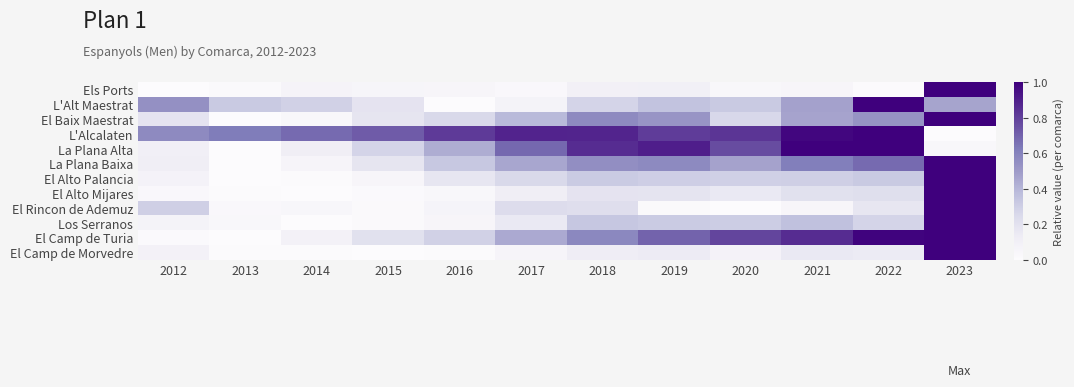

Reading left to right, what are all the values shown in this chart?

Els Ports: 2012=0.0	2013=0.0	2014=0.1	2015=0.1	2016=0.0	2017=0.0	2018=0.1	2019=0.1	2020=0.0	2021=0.0	2022=0.0	2023=1.0
L'Alt Maestrat: 2012=0.5	2013=0.3	2014=0.3	2015=0.2	2016=0.0	2017=0.1	2018=0.3	2019=0.3	2020=0.3	2021=0.5	2022=1.0	2023=0.5
El Baix Maestrat: 2012=0.2	2013=0.0	2014=0.0	2015=0.2	2016=0.3	2017=0.4	2018=0.6	2019=0.5	2020=0.3	2021=0.5	2022=0.5	2023=1.0
L'Alcalaten: 2012=0.6	2013=0.6	2014=0.7	2015=0.7	2016=0.8	2017=0.9	2018=0.9	2019=0.8	2020=0.8	2021=1.0	2022=1.0	2023=0.0
La Plana Alta: 2012=0.1	2013=0.0	2014=0.1	2015=0.3	2016=0.4	2017=0.7	2018=0.9	2019=0.9	2020=0.8	2021=1.0	2022=1.0	2023=0.0
La Plana Baixa: 2012=0.1	2013=0.0	2014=0.1	2015=0.2	2016=0.3	2017=0.5	2018=0.5	2019=0.6	2020=0.5	2021=0.6	2022=0.7	2023=1.0
El Alto Palancia: 2012=0.1	2013=0.0	2014=0.0	2015=0.1	2016=0.2	2017=0.3	2018=0.3	2019=0.3	2020=0.3	2021=0.3	2022=0.3	2023=1.0
El Alto Mijares: 2012=0.0	2013=0.0	2014=0.0	2015=0.0	2016=0.0	2017=0.1	2018=0.2	2019=0.2	2020=0.1	2021=0.2	2022=0.2	2023=1.0
El Rincon de Ademuz: 2012=0.3	2013=0.0	2014=0.0	2015=0.0	2016=0.1	2017=0.2	2018=0.2	2019=0.0	2020=0.0	2021=0.0	2022=0.2	2023=1.0
Los Serranos: 2012=0.1	2013=0.0	2014=0.0	2015=0.0	2016=0.0	2017=0.2	2018=0.3	2019=0.3	2020=0.3	2021=0.4	2022=0.3	2023=1.0
El Camp de Turia: 2012=0.0	2013=0.0	2014=0.1	2015=0.2	2016=0.3	2017=0.4	2018=0.6	2019=0.7	2020=0.8	2021=0.9	2022=1.0	2023=1.0
El Camp de Morvedre: 2012=0.1	2013=0.0	2014=0.0	2015=0.0	2016=0.0	2017=0.1	2018=0.1	2019=0.1	2020=0.1	2021=0.2	2022=0.1	2023=1.0